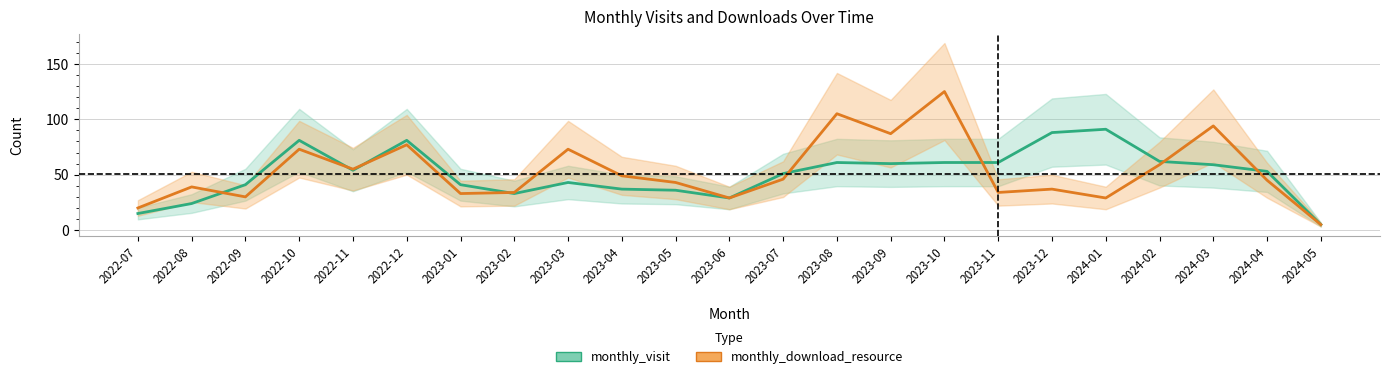

At 2023-01, list the series in order from largest to smallest.

monthly_visit, monthly_download_resource